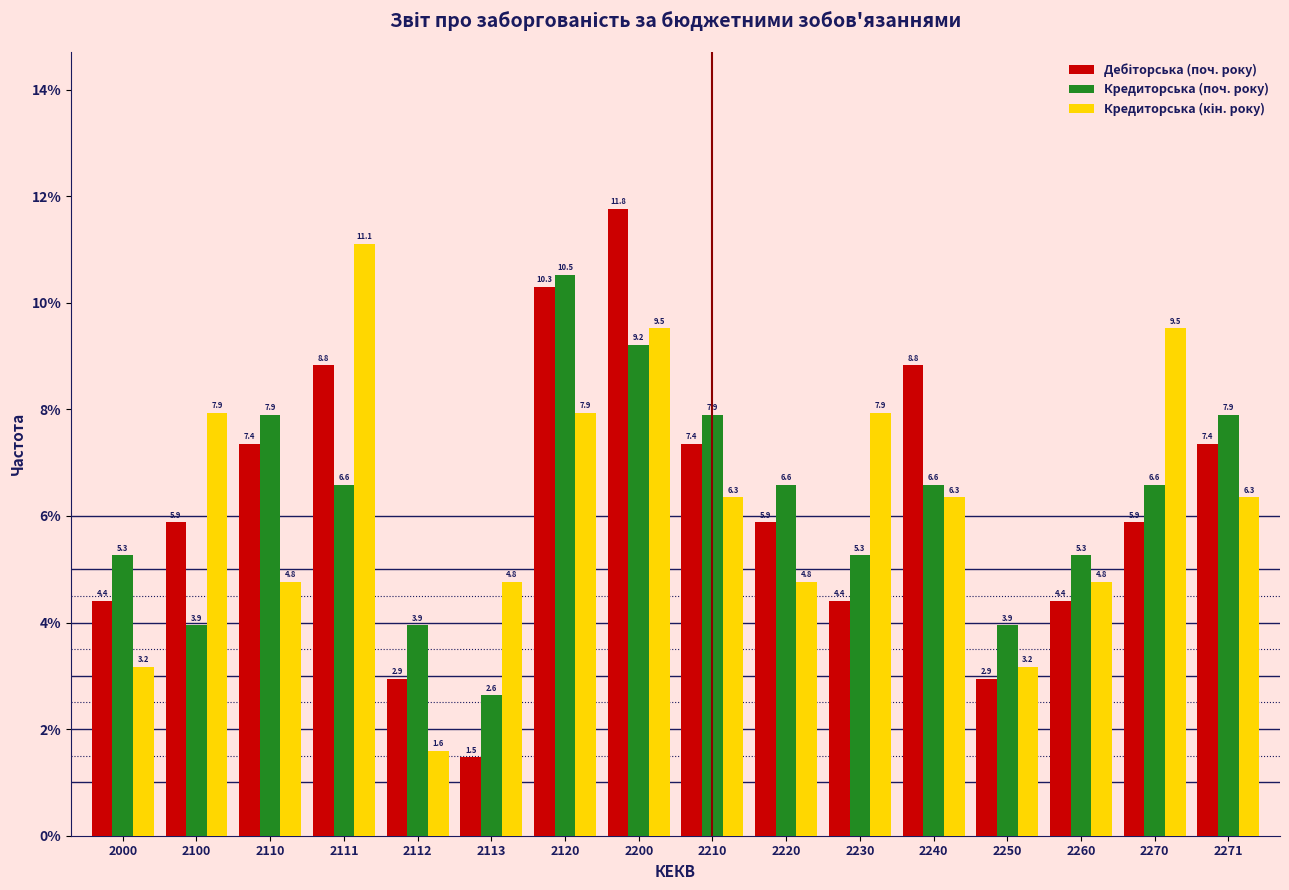

At which category is the sum across all series the highest?

2200